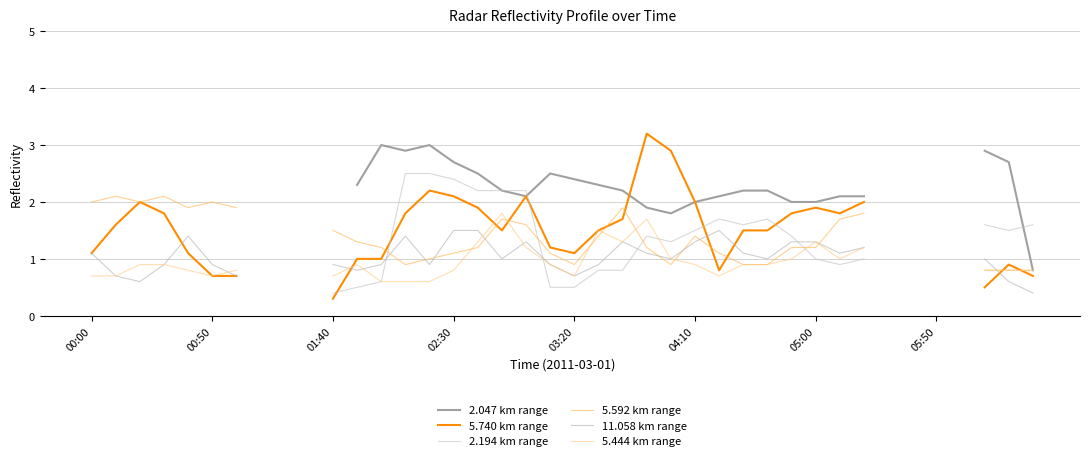

What is the greatest value displayed?

3.2